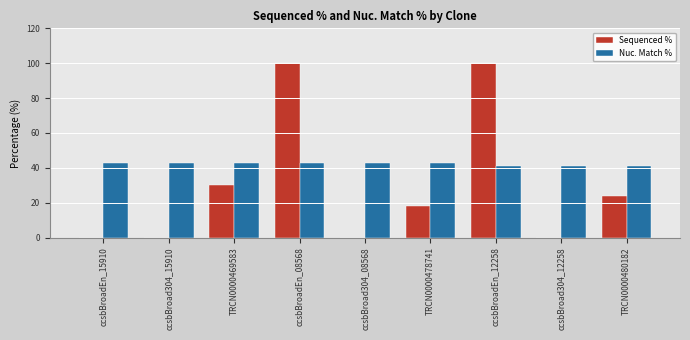

What is the total value across all series at TRCN0000469583?

72.6